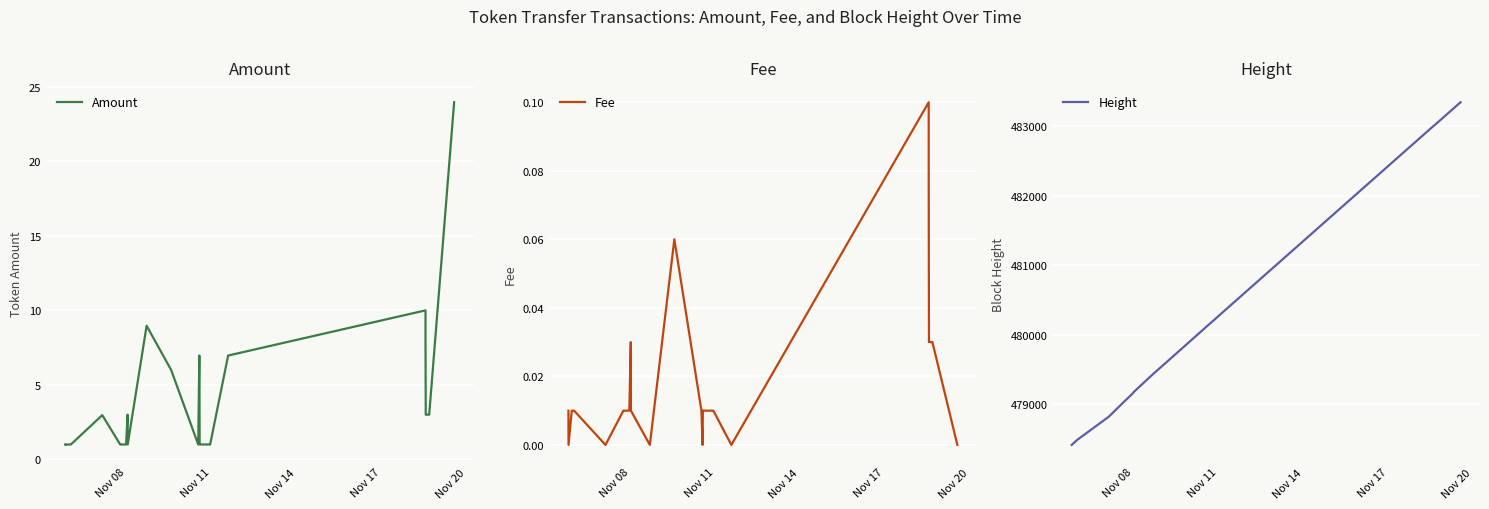

How many interior local valleys does the Fee series have?

5